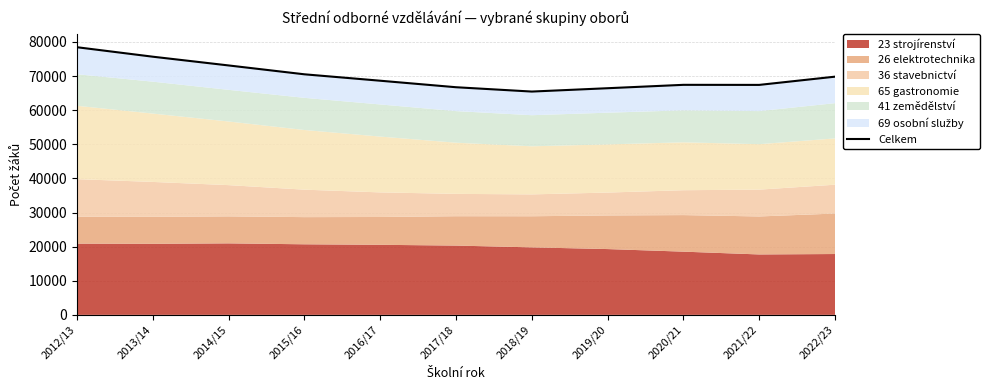

What is the difference between the values at 2020/21 and 2015/16?

3085